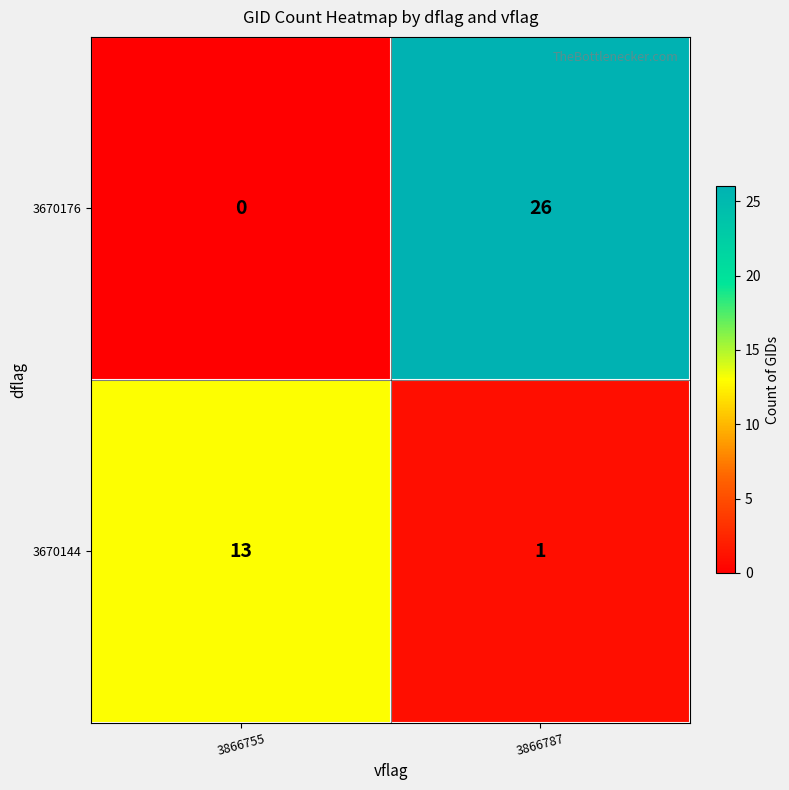

Rank the series by their average value, from highest to lowest.

3670176, 3670144